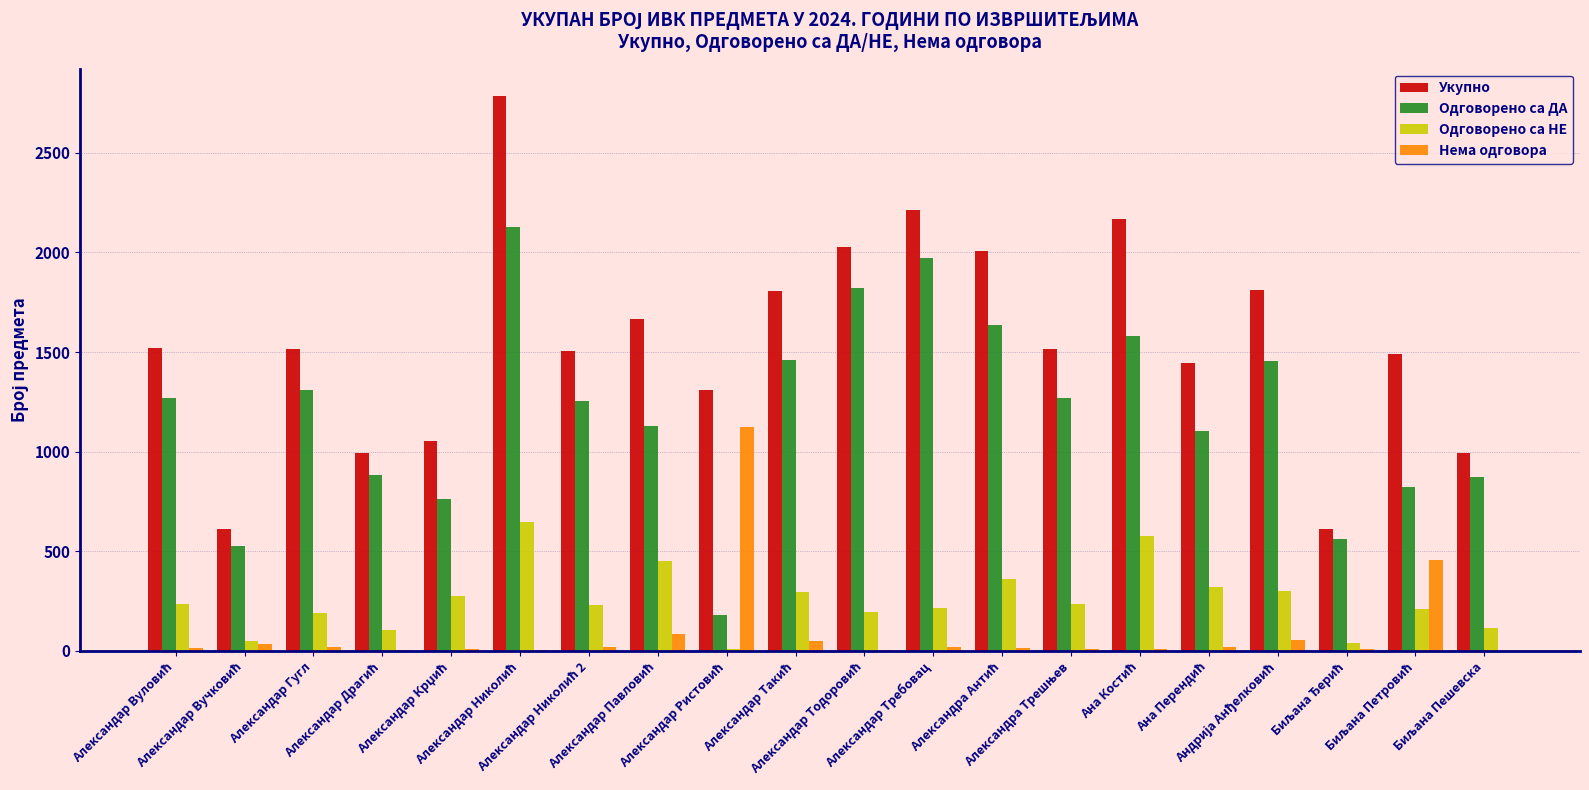

Count the number of data series in this chart.

4